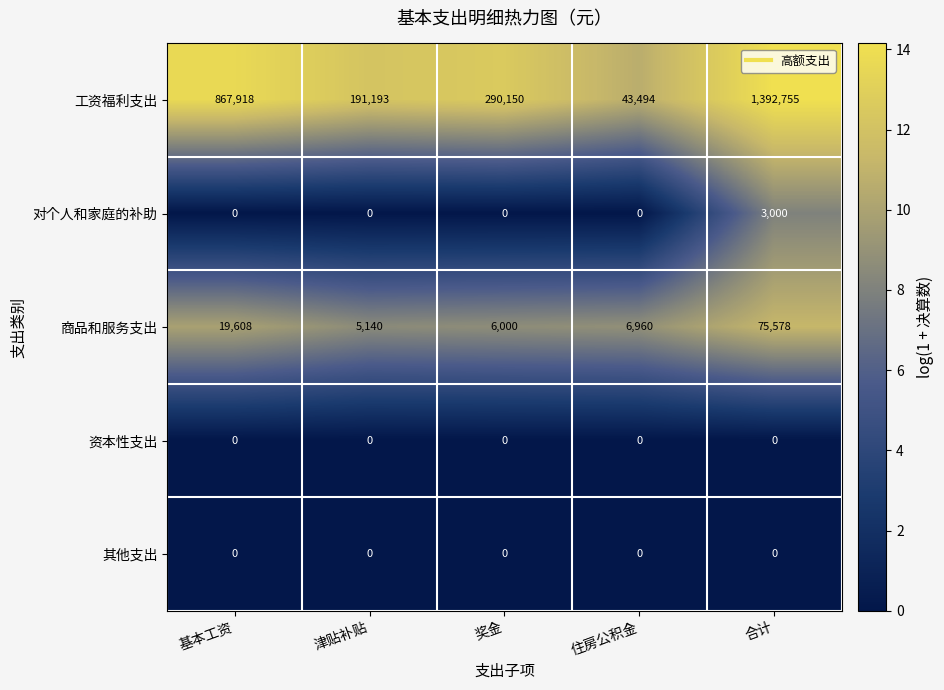

The 工资福利支出 series shows 290150 at 奖金. True or false?

True